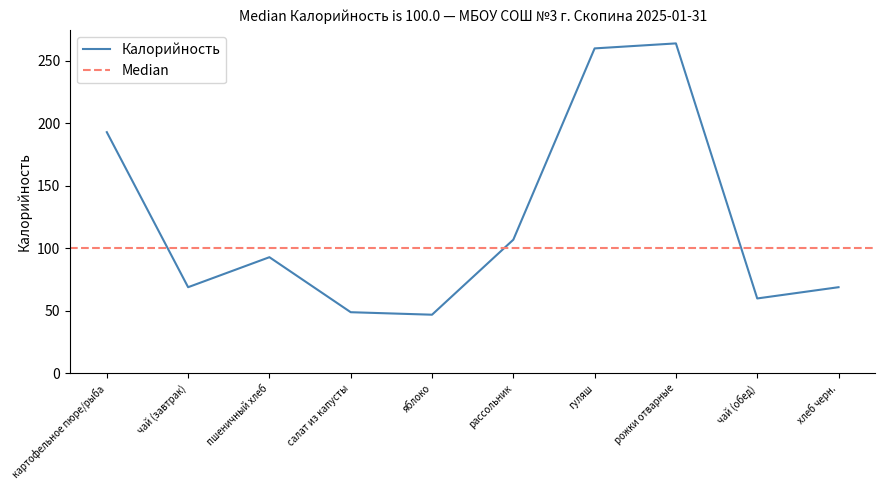

What is the sum of all values?

1211